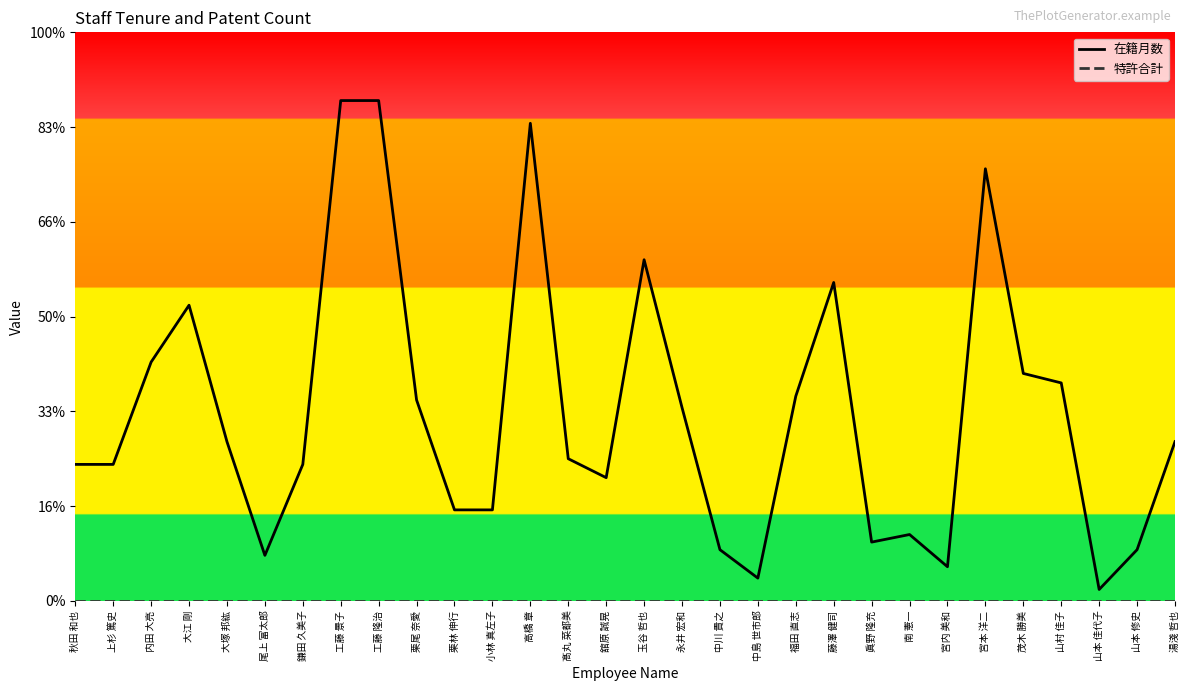

Is it true that 特許合計 equals 0 at 宮本 洋二?

True